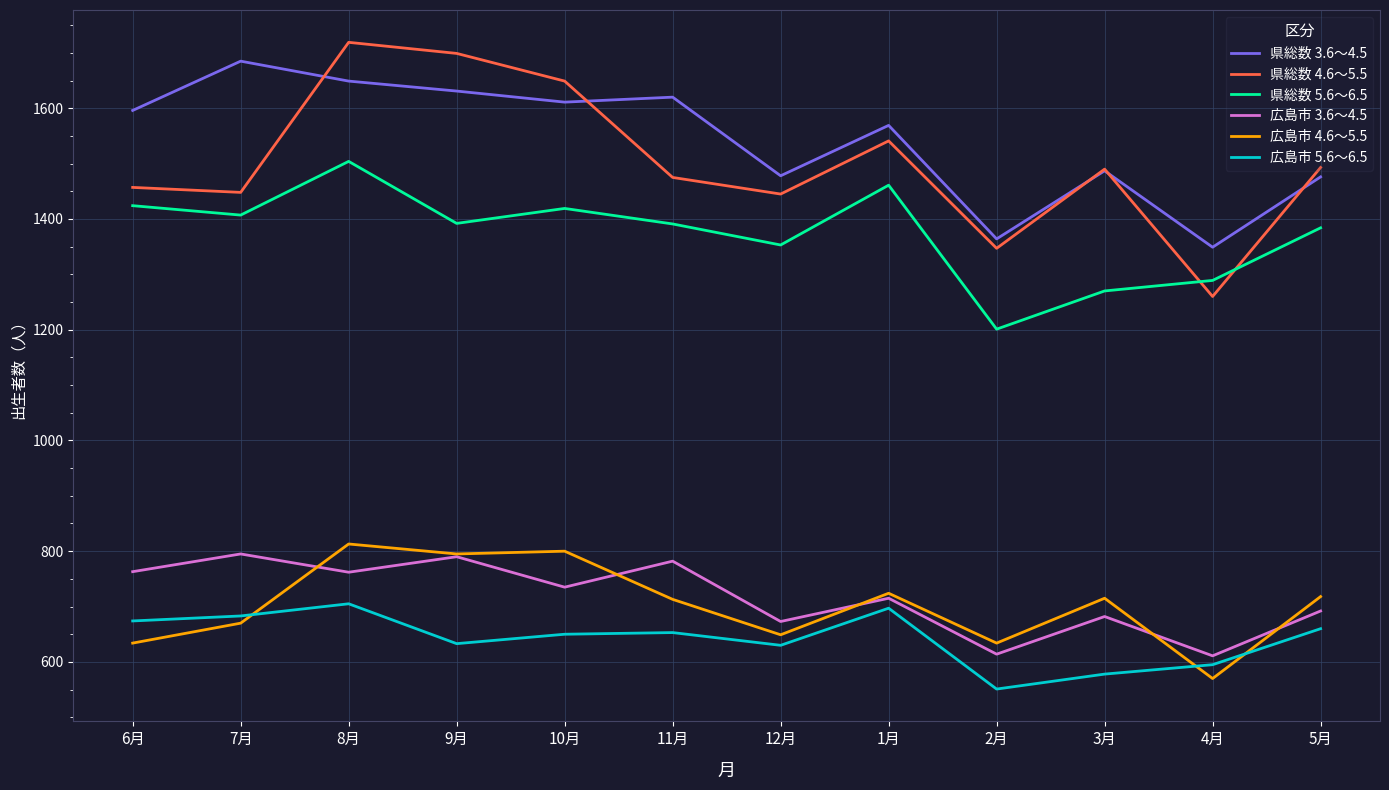

At which category is the sum across all series the highest?

8月